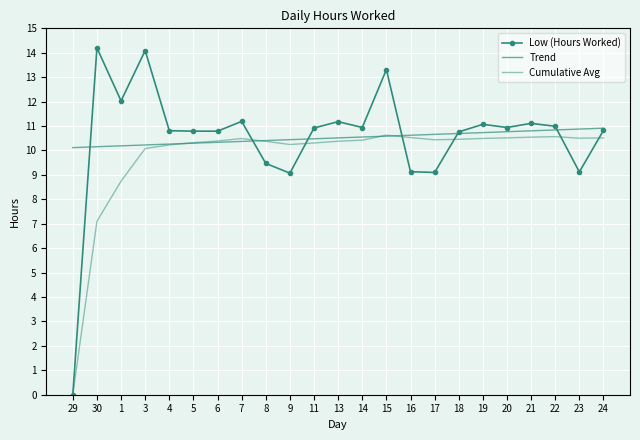

What is the value of the Cumulative Avg point at the 10th from the left?

10.2